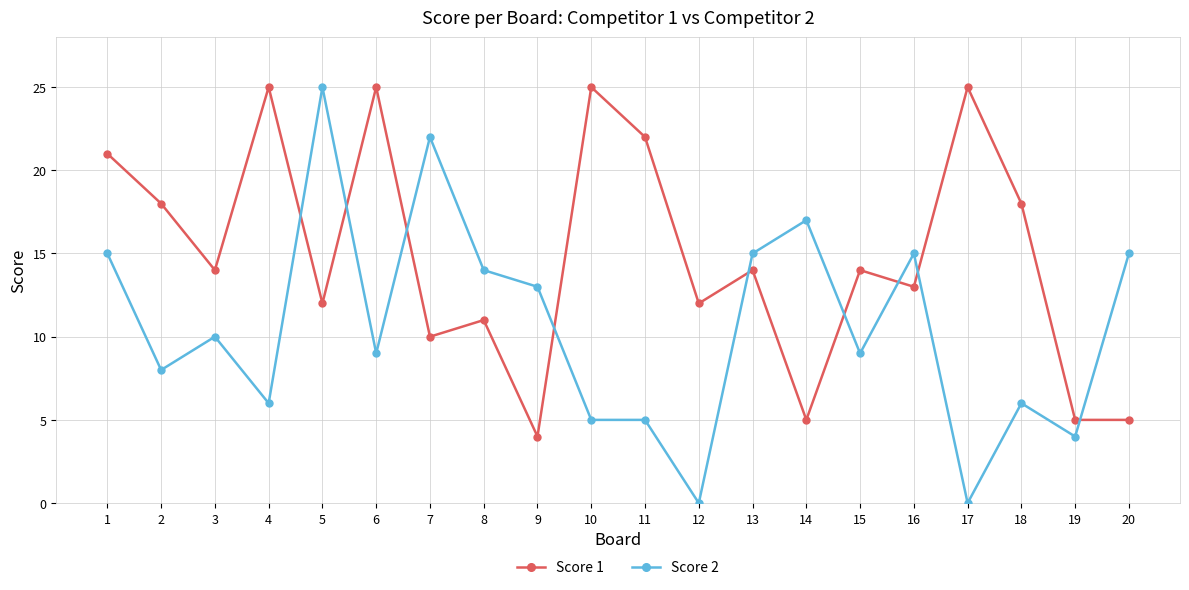

True or false: Score 2 has more than 0 points higher than both neighbors.

True